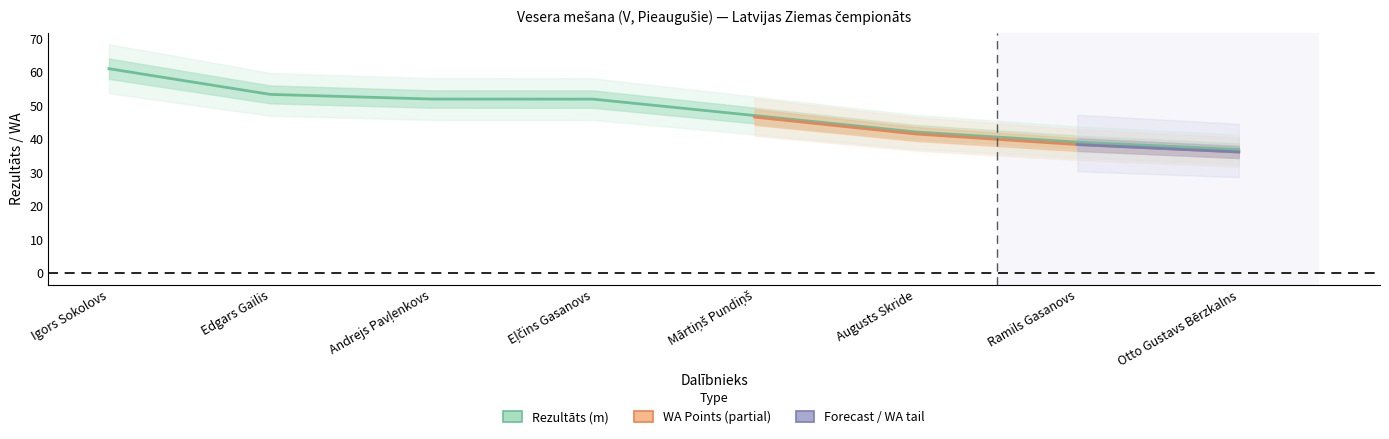

Does the chart display data point markers on the line(s)?

No